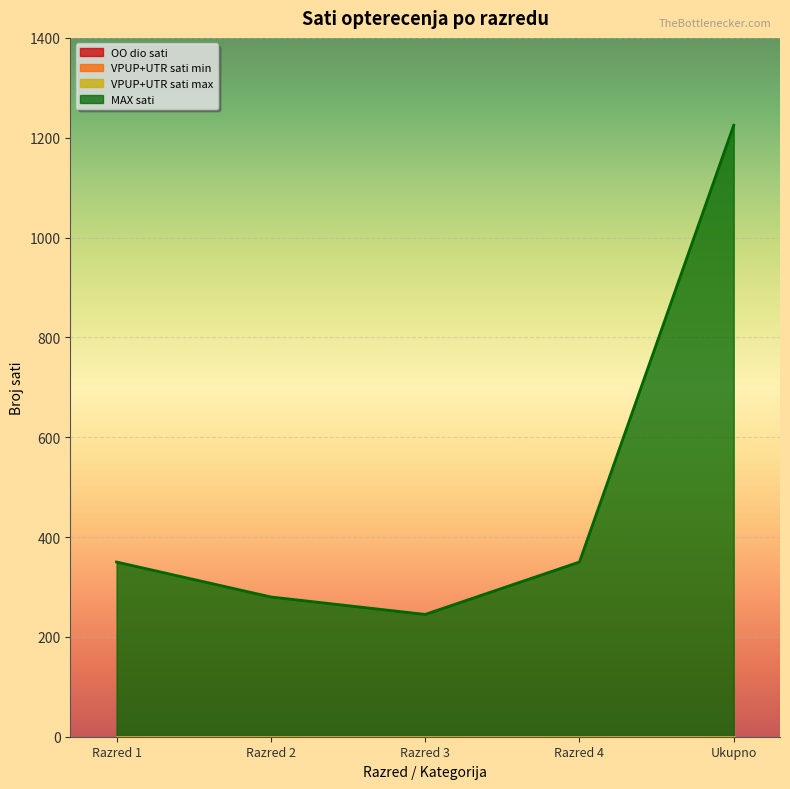

What is the average value of the MAX sati series?

490